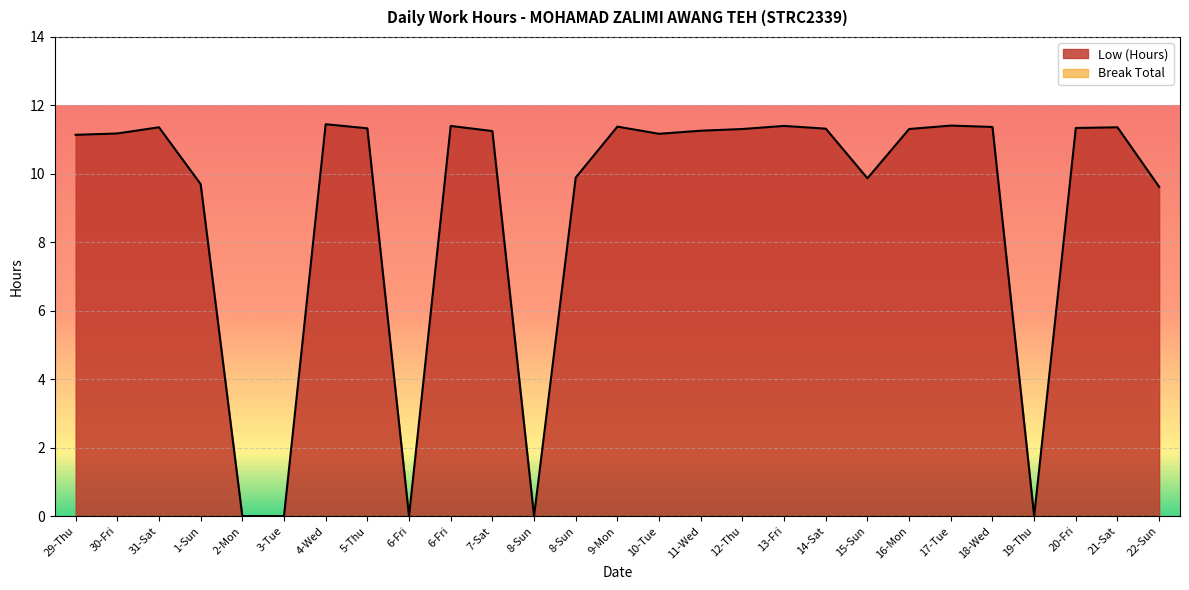

Reading left to right, what are all the values shown in this chart?

29-Thu=11.1	30-Fri=11.2	31-Sat=11.4	1-Sun=9.7	2-Mon=0.0	3-Tue=0.0	4-Wed=11.4	5-Thu=11.3	6-Fri=0.0	6-Fri=11.4	7-Sat=11.2	8-Sun=0.0	8-Sun=9.9	9-Mon=11.4	10-Tue=11.2	11-Wed=11.3	12-Thu=11.3	13-Fri=11.4	14-Sat=11.3	15-Sun=9.9	16-Mon=11.3	17-Tue=11.4	18-Wed=11.4	19-Thu=0.0	20-Fri=11.3	21-Sat=11.4	22-Sun=9.6